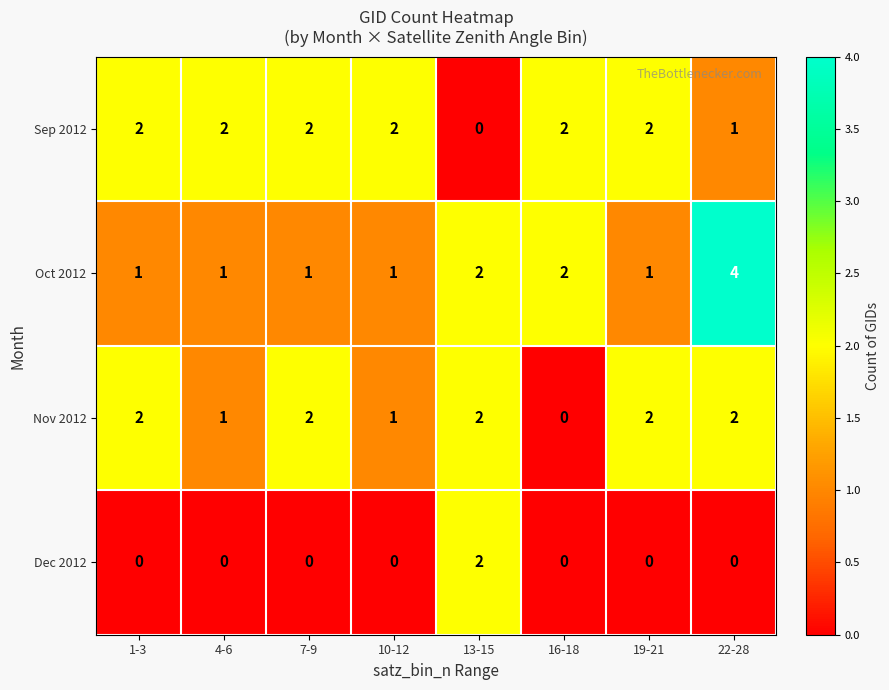

At which label does Nov 2012 reach its minimum?

16-18